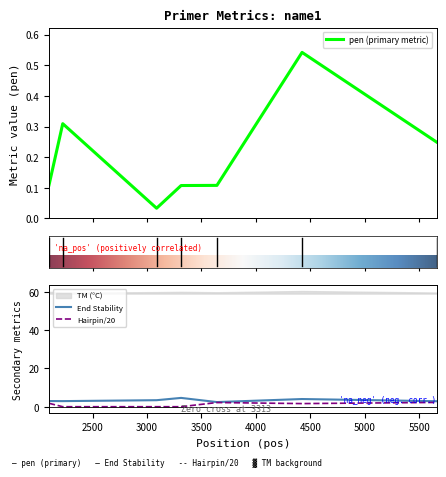

What is the sum of all PRIMER_RIGHT_0_END_STABILITY values?

23.2